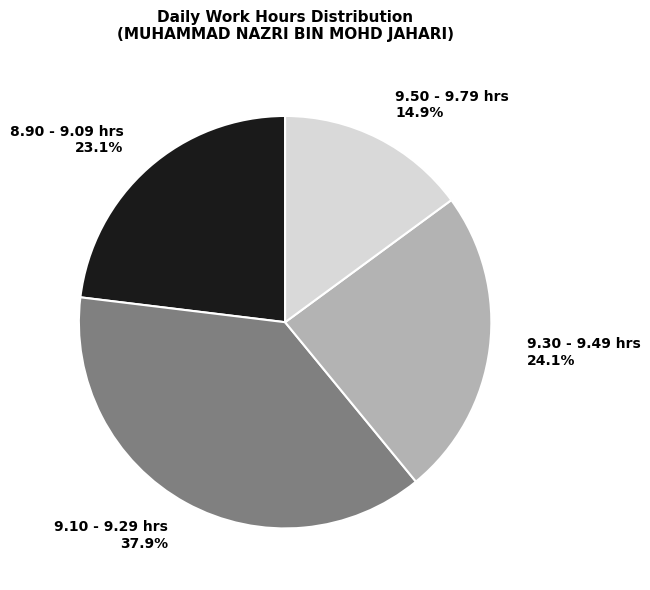

Rank the categories by value from highest to lowest.

9.10 - 9.29 hrs, 9.30 - 9.49 hrs, 8.90 - 9.09 hrs, 9.50 - 9.79 hrs